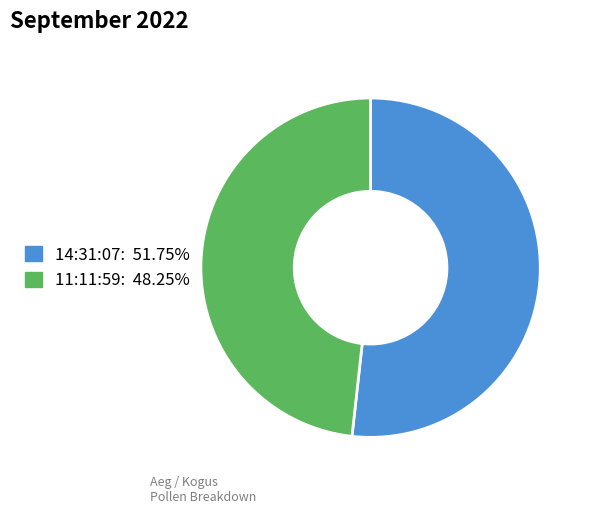

How many segments does this pie chart have?

2